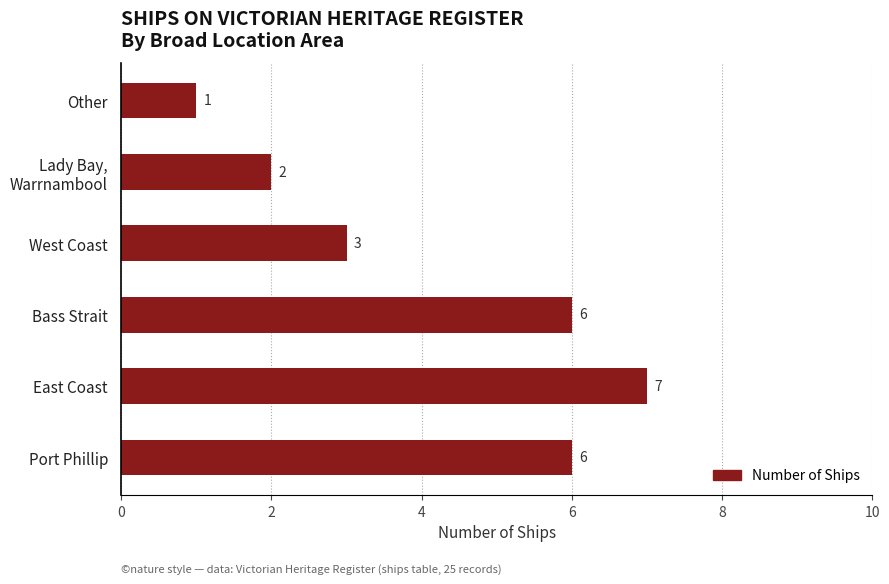

What is the ratio of the value at East Coast to the value at West Coast?

2.3